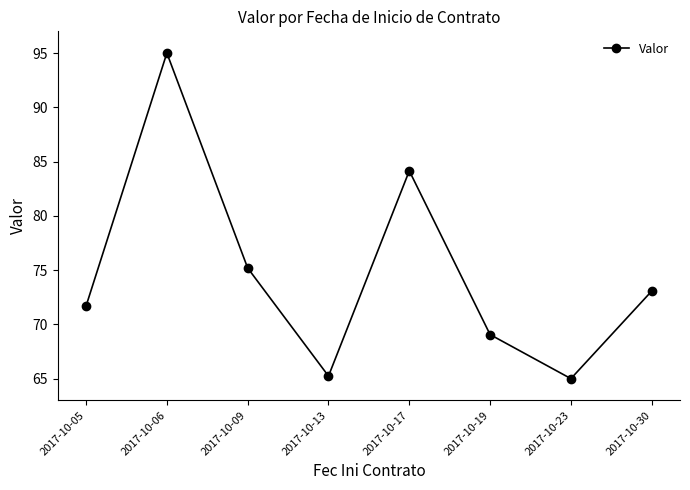

Reading right to left, transcribe all the data shown in this chart.

2017-10-30=73.1	2017-10-23=65.0	2017-10-19=69.1	2017-10-17=84.1	2017-10-13=65.2	2017-10-09=75.2	2017-10-06=95.0	2017-10-05=71.7